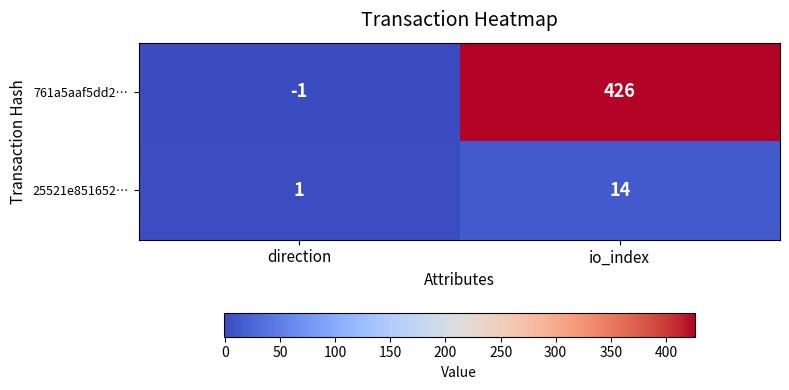

At which category is the sum across all series the highest?

io_index